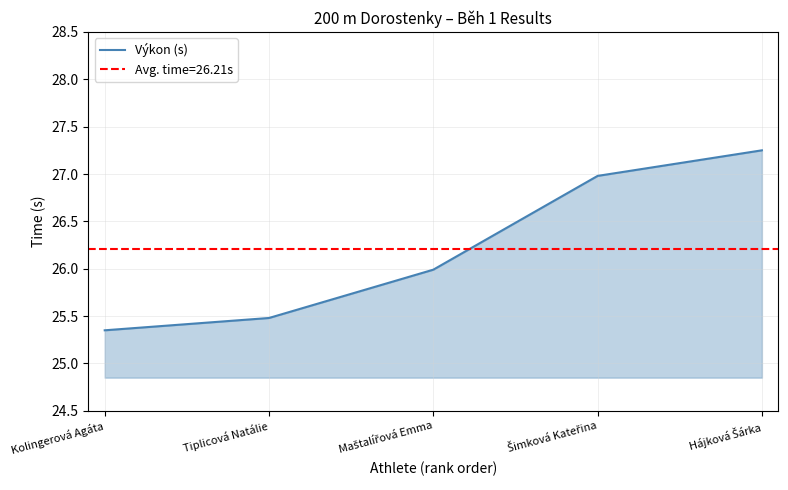

What is the difference between the values at Hájková Šárka and Šimková Kateřina?

0.3